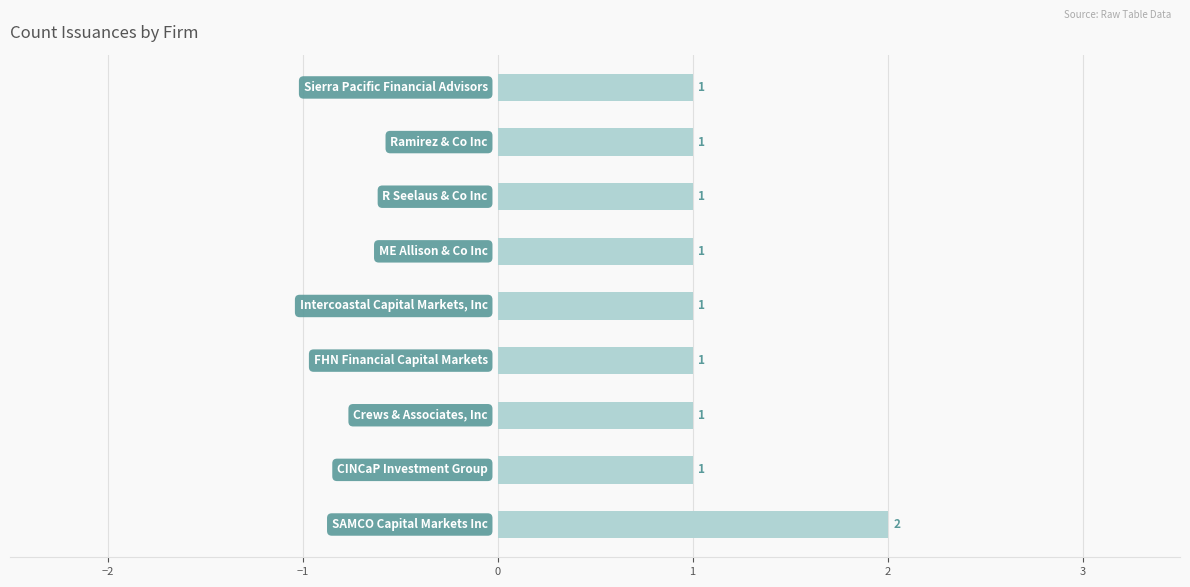

What is the sum of all values?

10